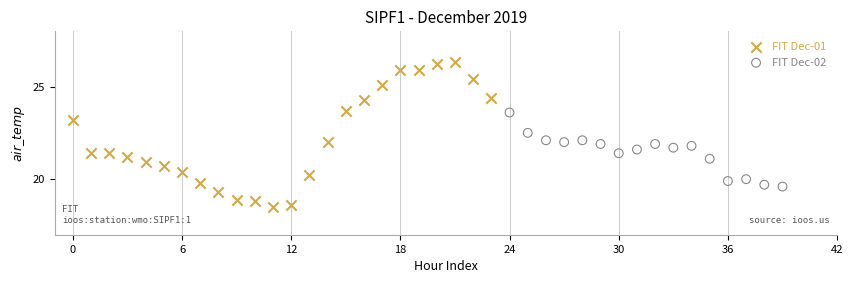

Which series reaches the minimum Y coordinate?

FIT Dec-01